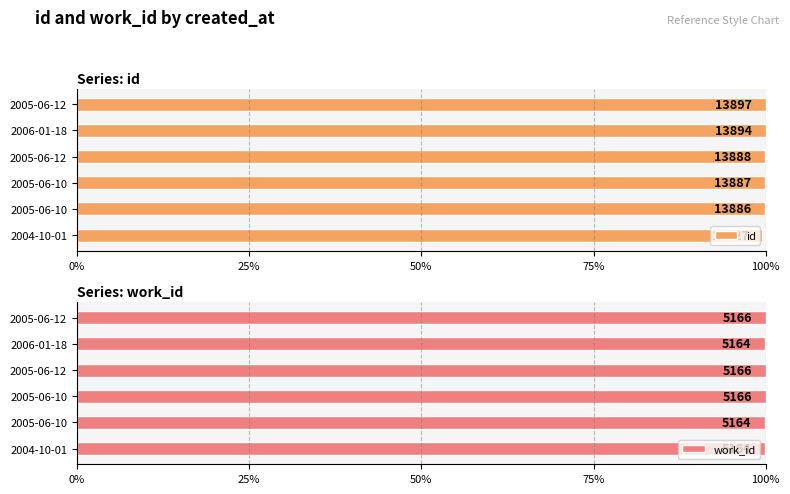

At how many categories does at least one series exceed 8678?

6